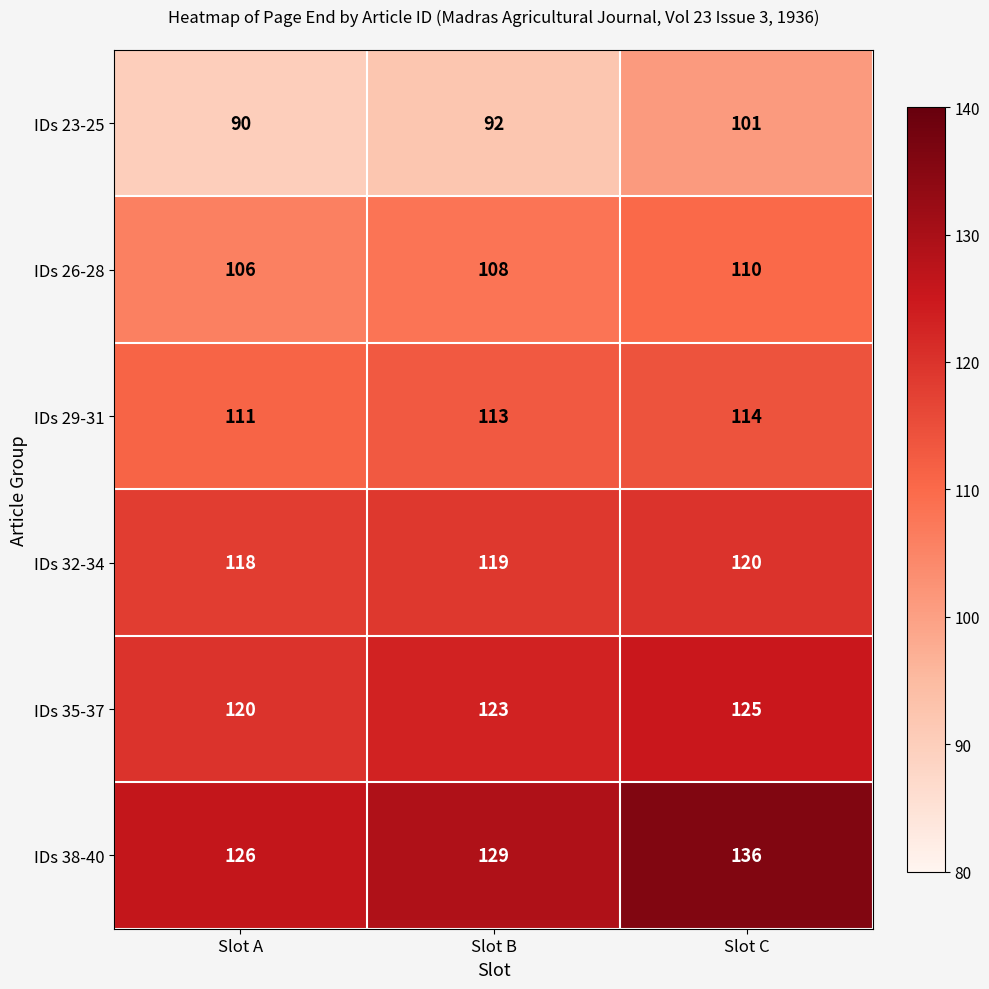

What is the difference between the second highest and minimum values in the IDs 38-40 series?

3